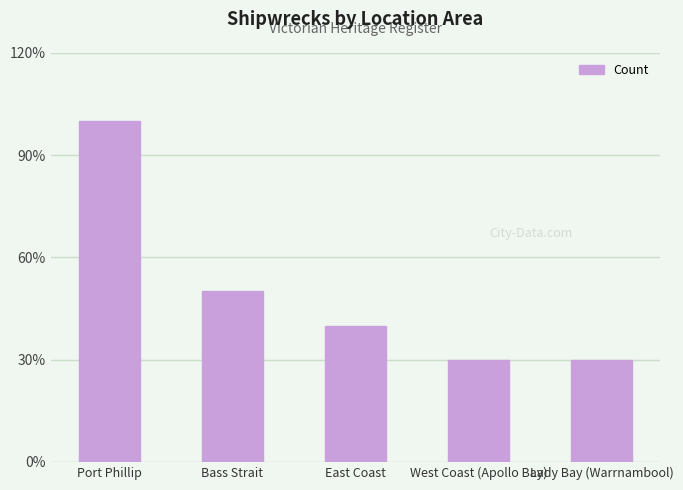

Does the chart contain any negative values?

No